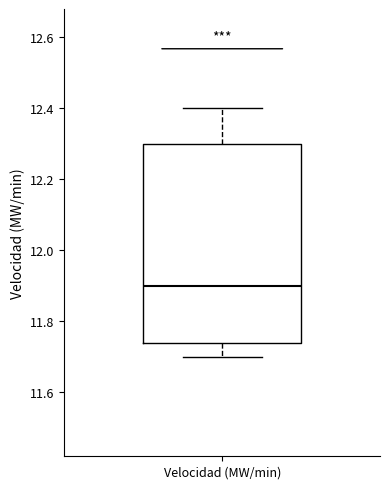

Read this box plot against the y-axis: the position of the median line, the range covered by the box, and the ends of both whiskers. The values are not printed on the chart, so give them approximately, as read against the axis.

median 11.90, box 11.74 to 12.30, whiskers 11.70 to 12.40